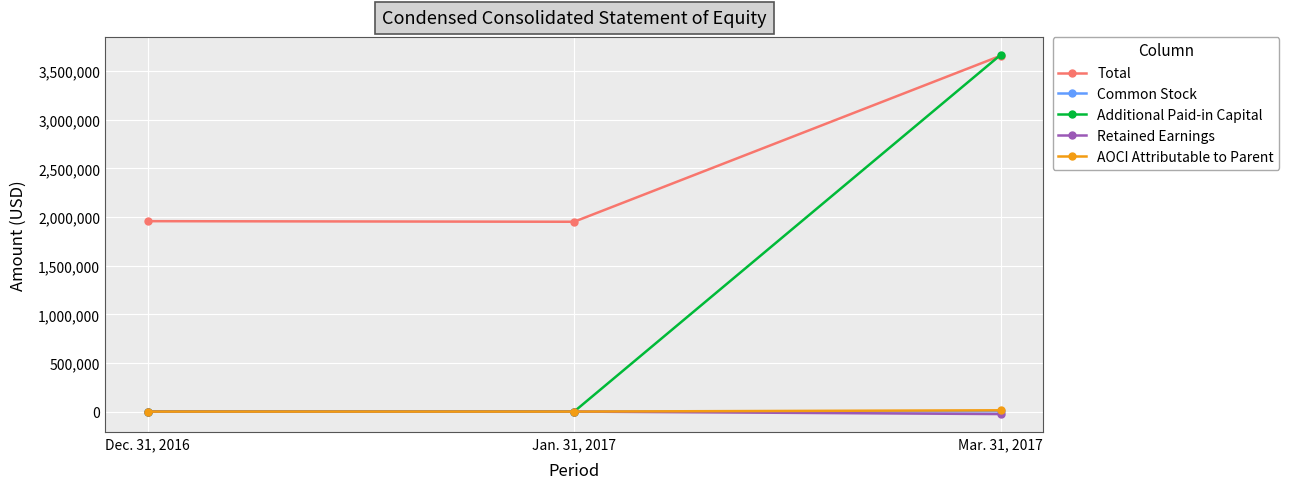

How many lines are shown in the chart?

5